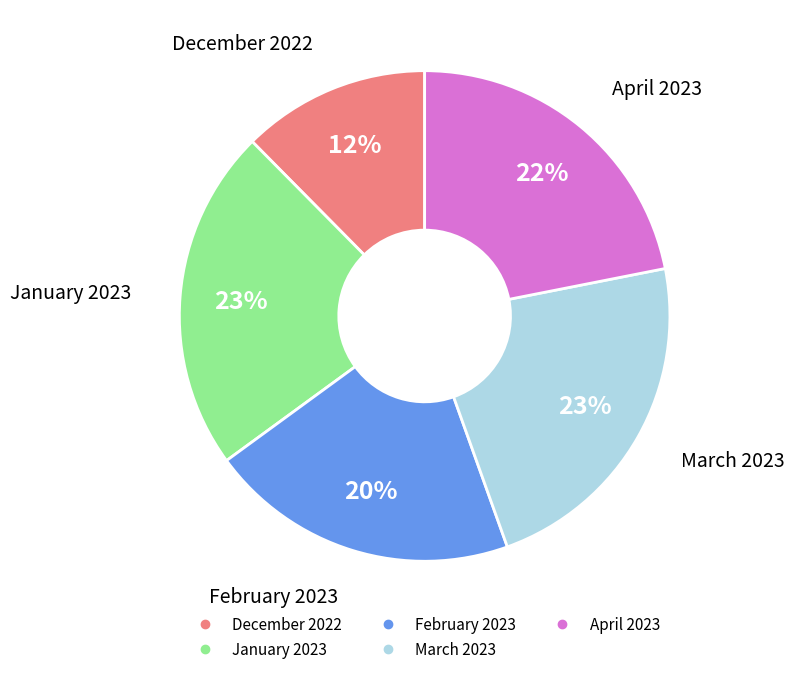

The April 2023 slice represents 16% of the pie. True or false?

False